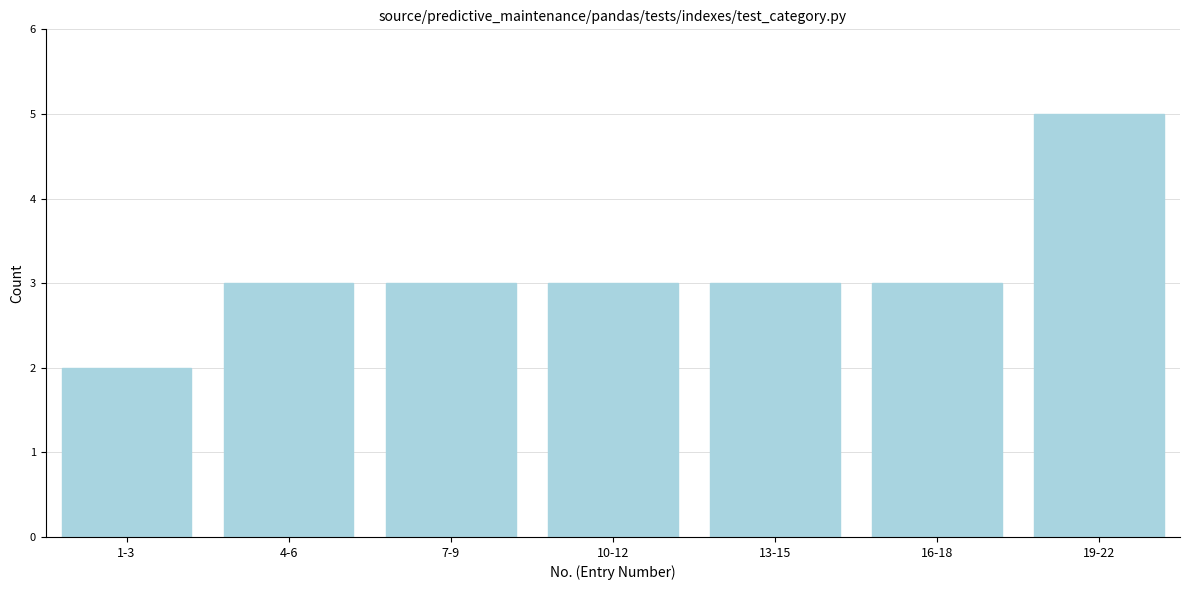

Reading right to left, list all the values displayed in this chart.

5	3	3	3	3	3	2